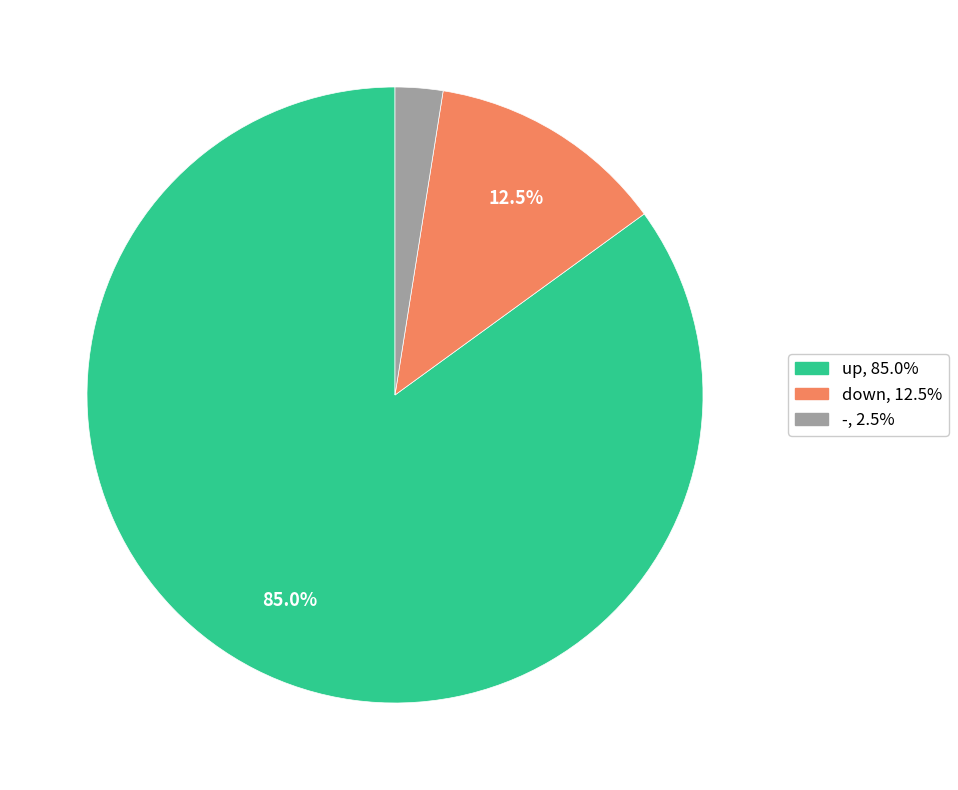

Is there a majority slice in this chart?

Yes